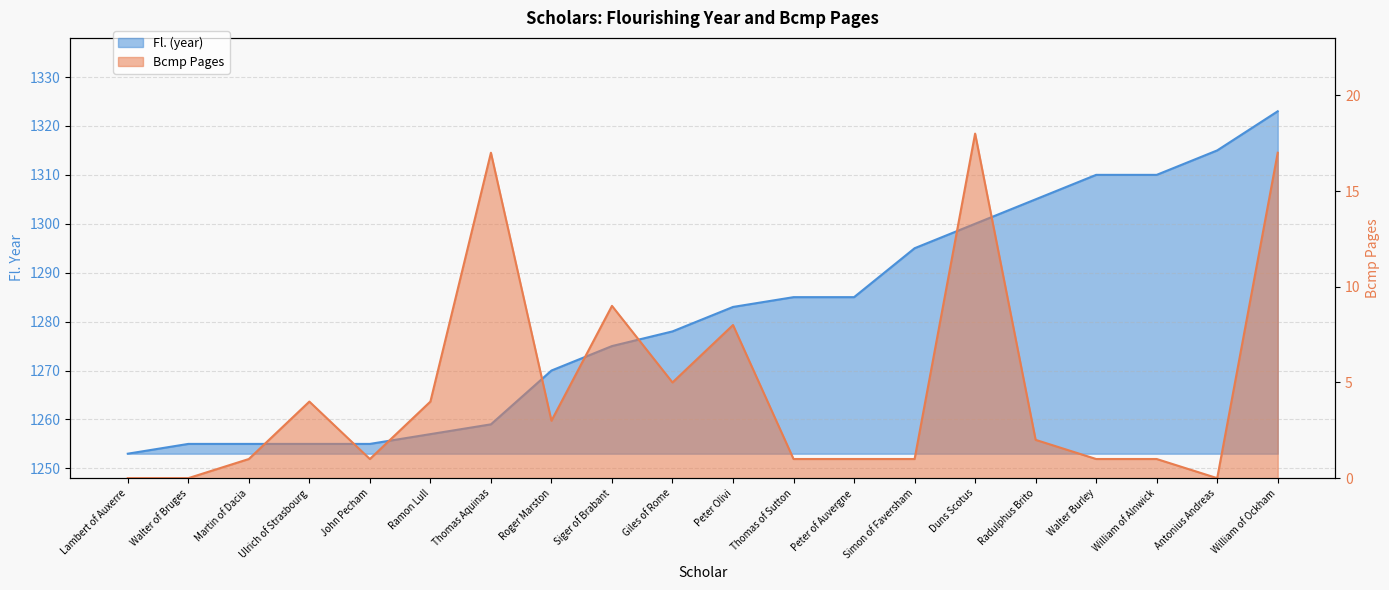

Does the chart display data point markers on the line(s)?

No